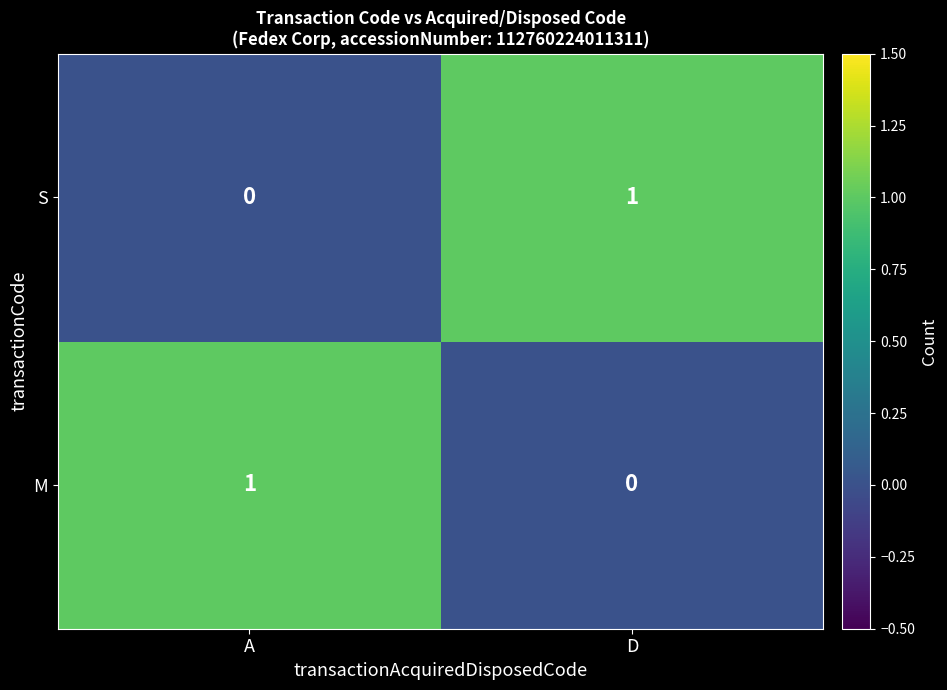

True or false: S has a value of 0 at A.

True